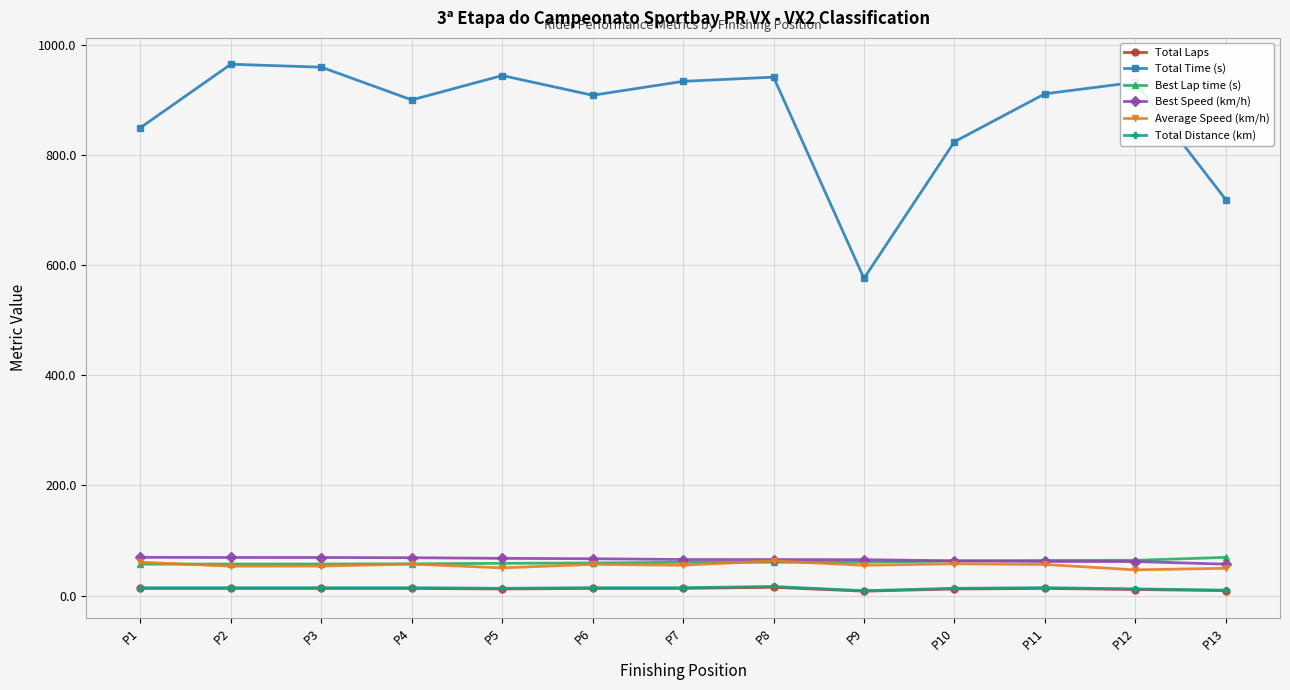

True or false: Total Laps and Average Speed (km/h) intersect in this chart.

False